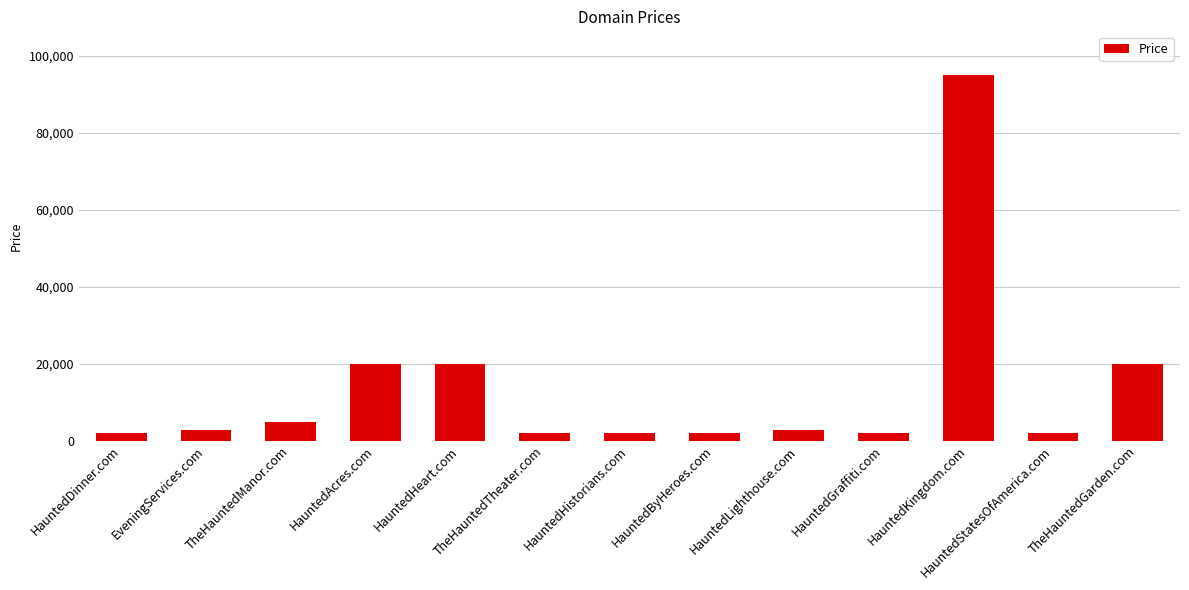

How many bars are there in total?

13